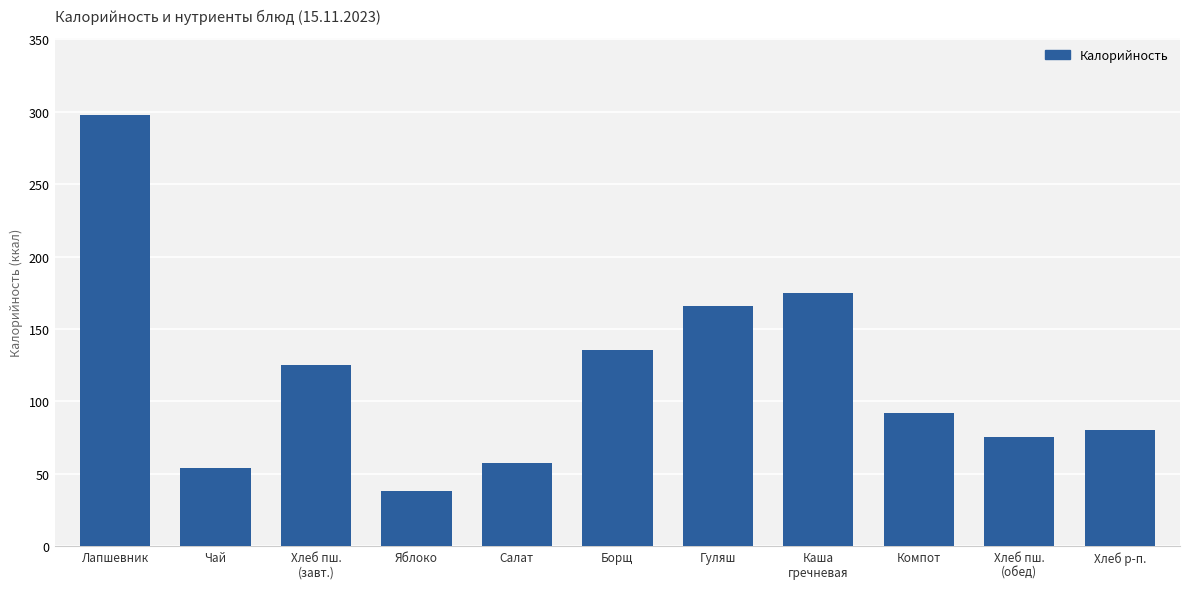

What position from the right is Гуляш?

5